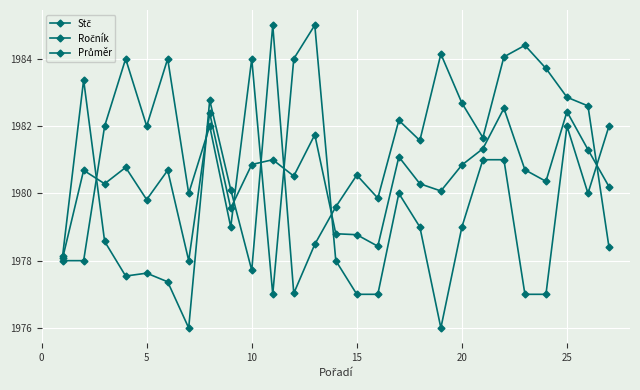

Is this an area chart (filled region under the line)?

No